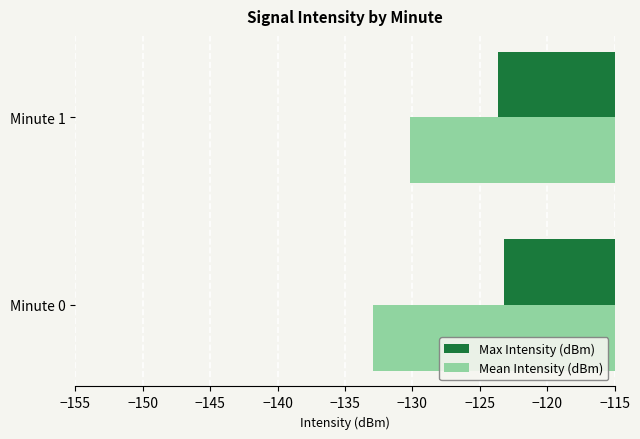

Which category has the lowest value in the Max Intensity (dBm) series?

Minute 1